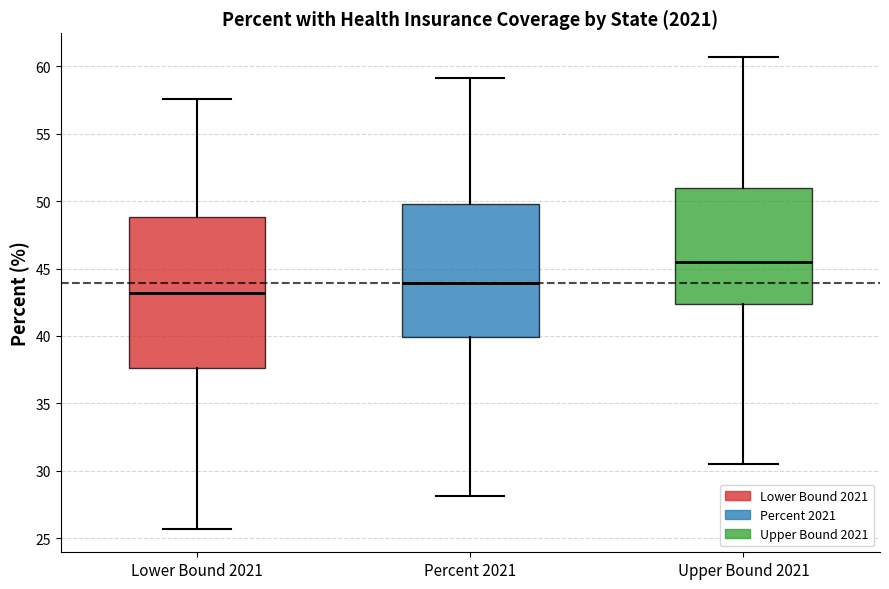

Comparing the boxes themselves (not the whiskers), which one is the tallest?

Lower Bound 2021